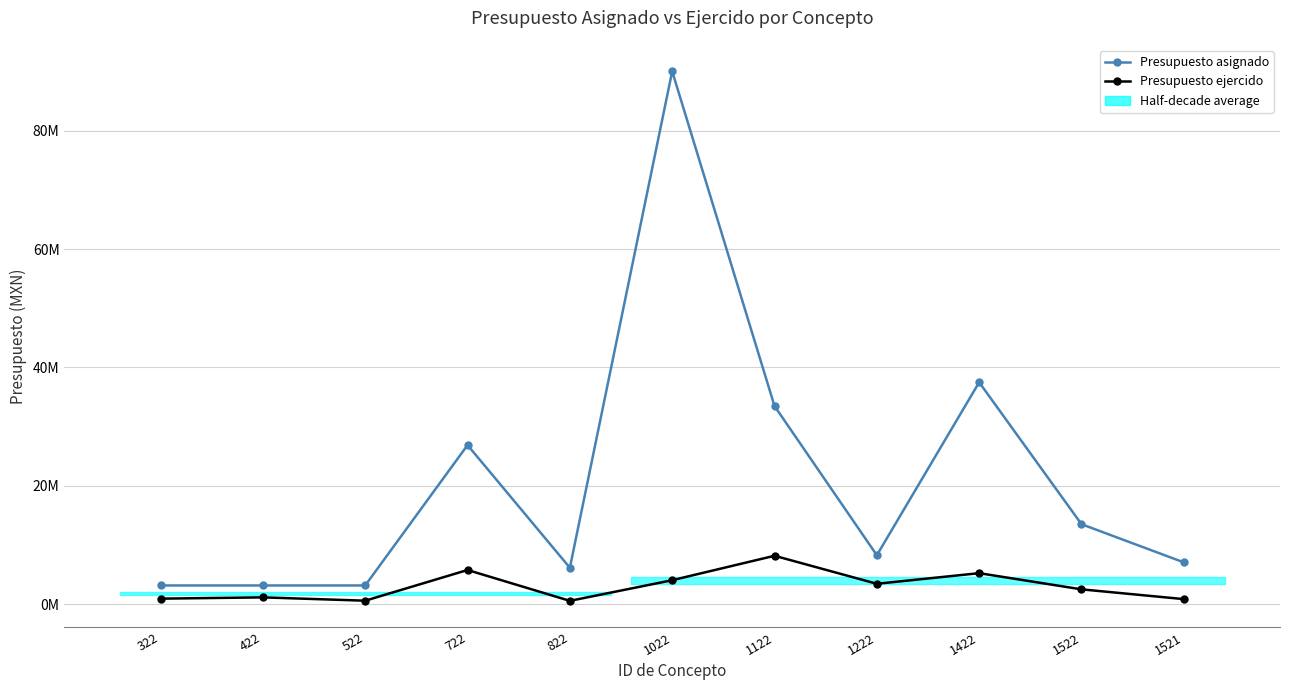

The value of Presupuesto asignado at 522 is 1123544.3. True or false?

False